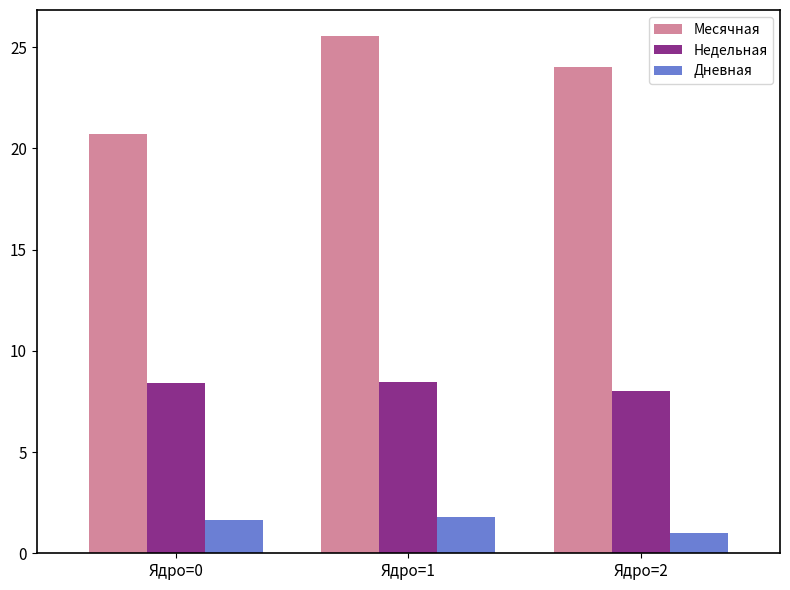

At which category does the chart reach its minimum across all series?

Ядро=2